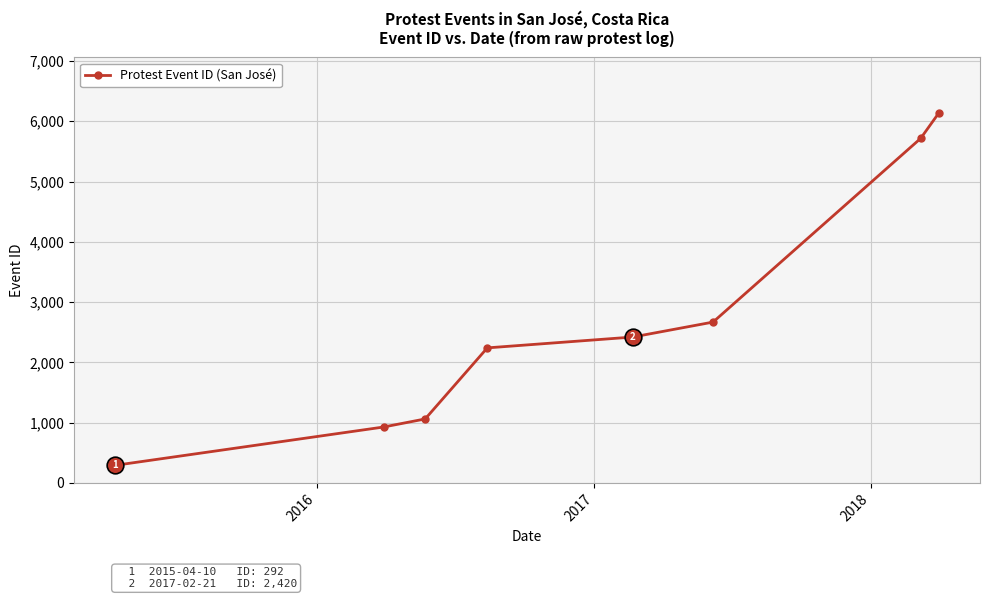

Reading left to right, list all the values displayed in this chart.

292	927	1061	2240	2420	2668	5715	6137